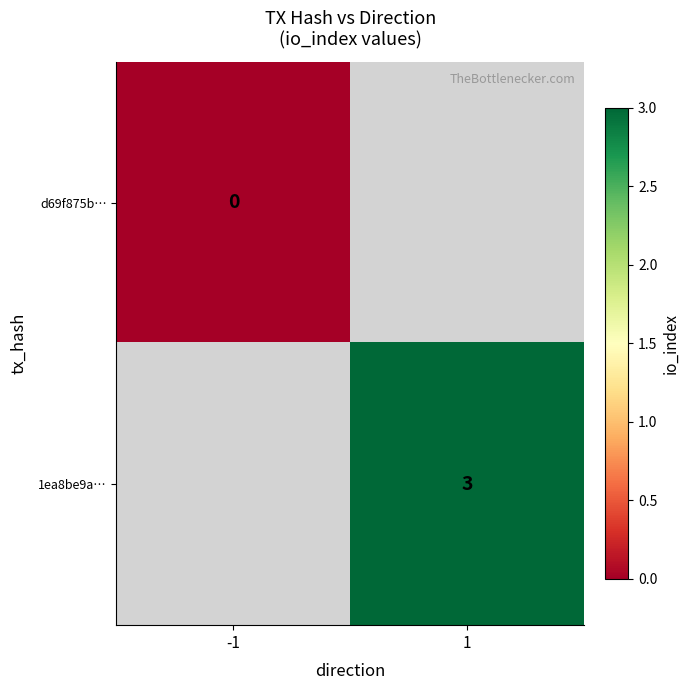

The value of 1ea8be9a… at 1 is 2. True or false?

False